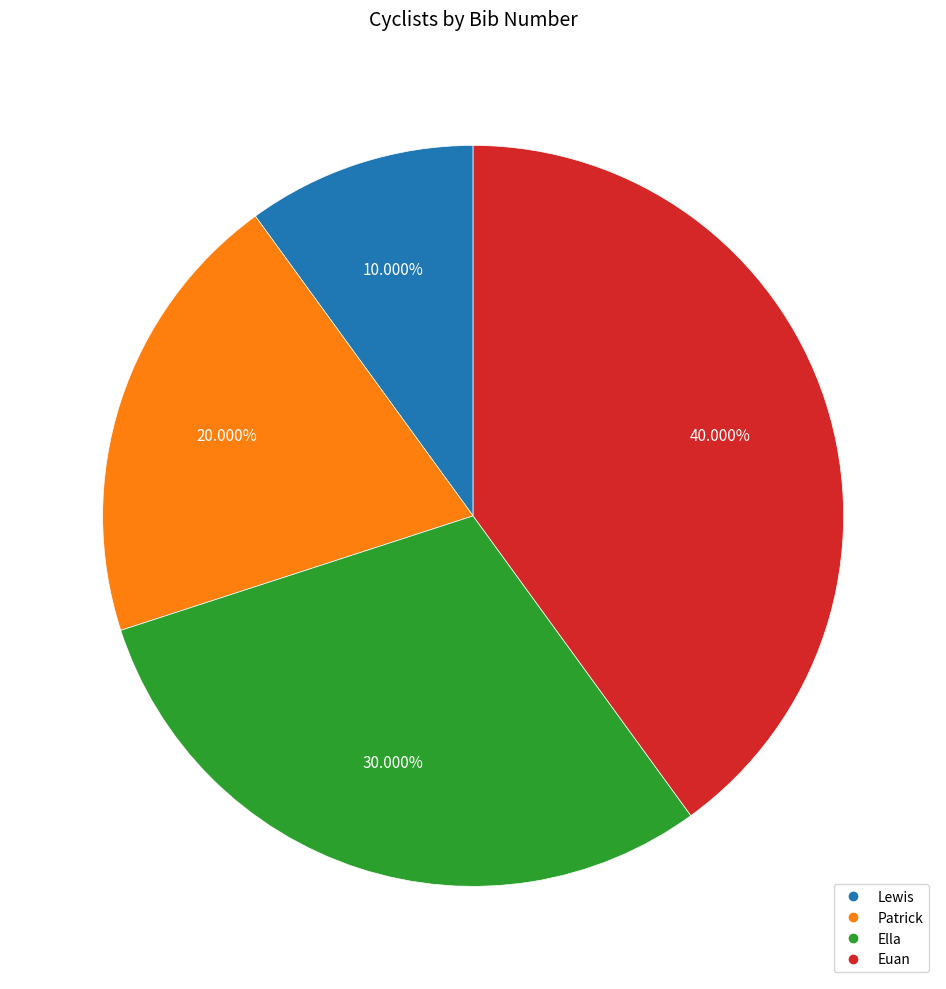

What percentage is NOT represented by Patrick?

80.0%